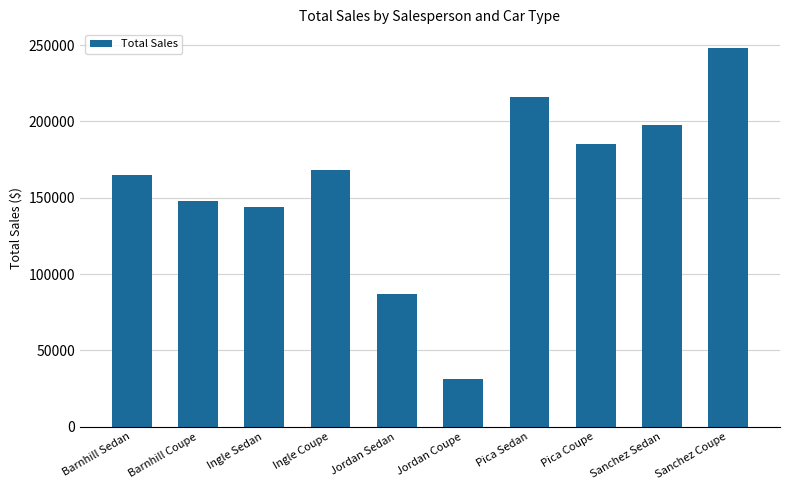

What is the greatest value displayed?

248000